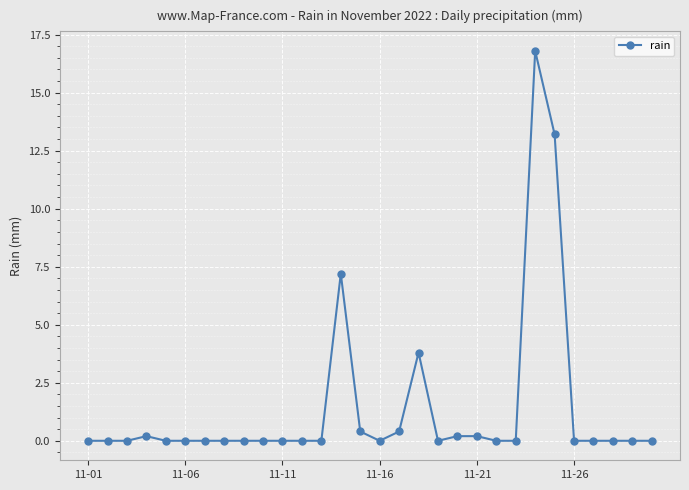

True or false: there are more than 2 points higher than both neighbors.

True